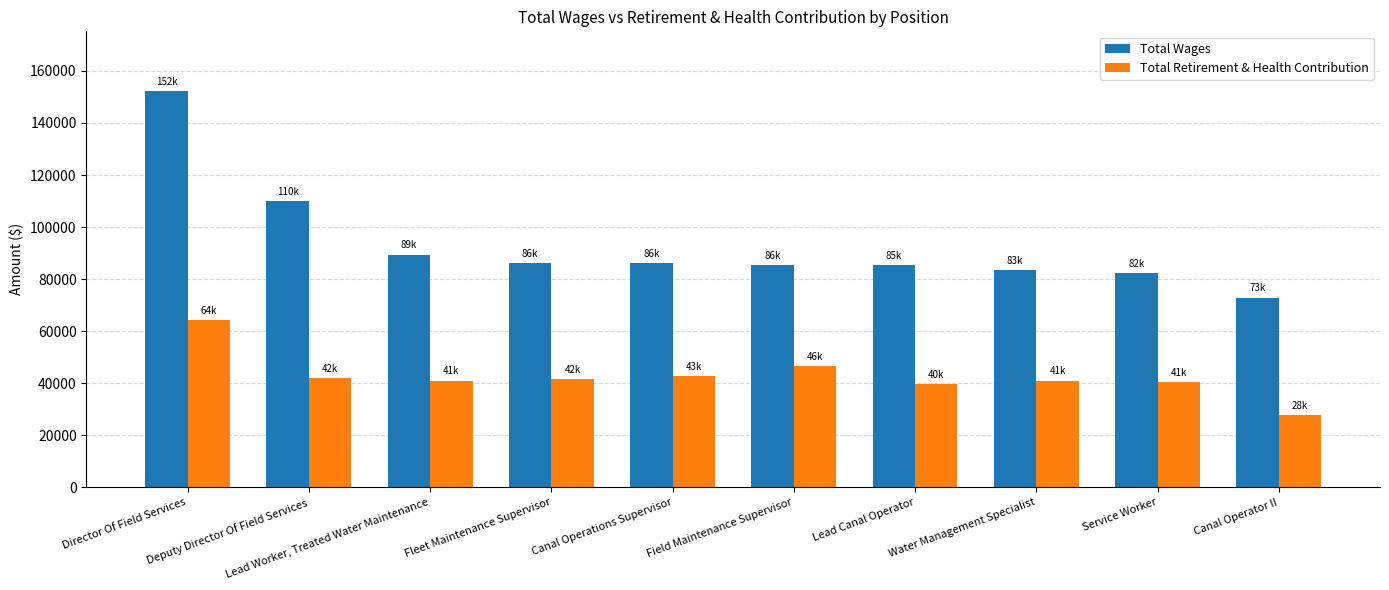

At which category does the chart reach its minimum across all series?

Canal Operator II